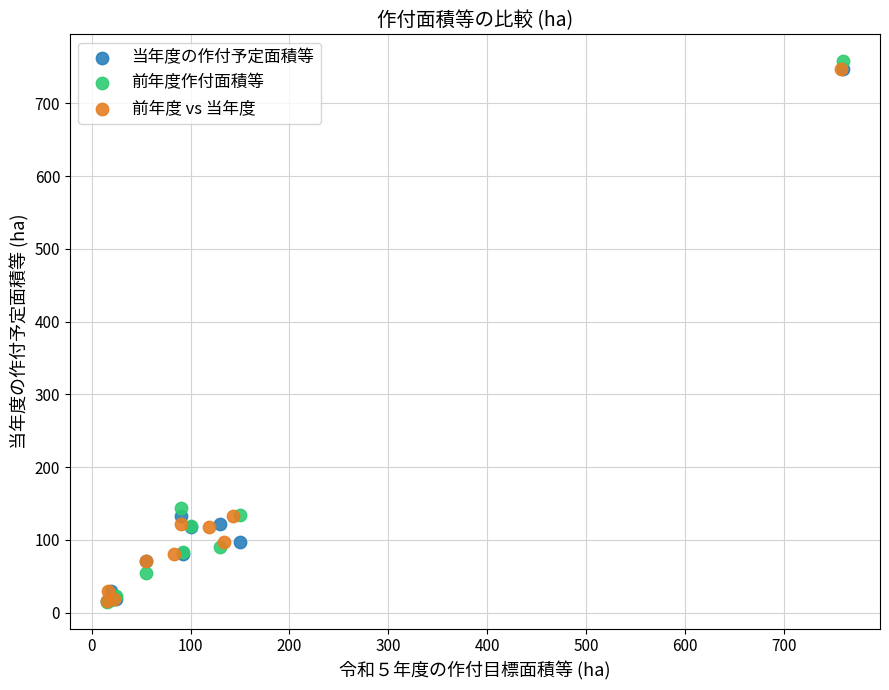

What are all the series names shown in the legend?

当年度の作付予定面積等, 前年度作付面積等, 前年度 vs 当年度